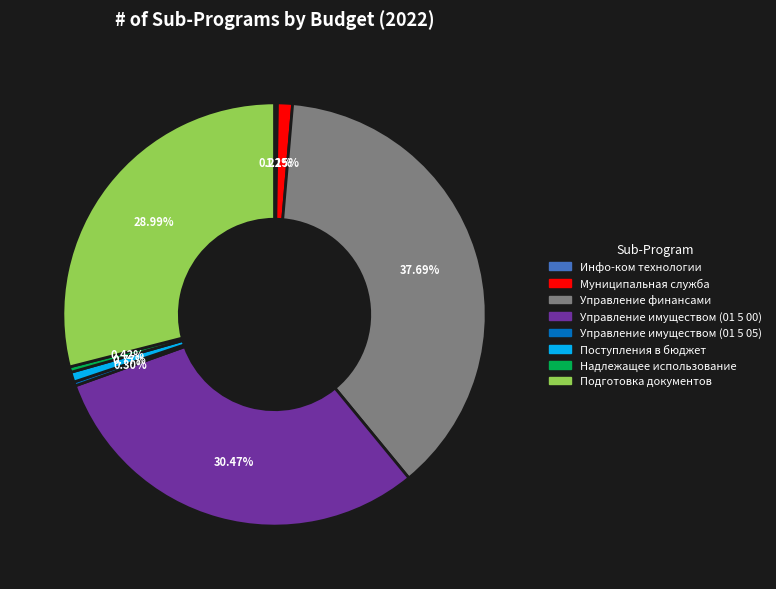

Is the sum of Управление имуществом (01 5 00) and Поступления в бюджет greater than half?

No